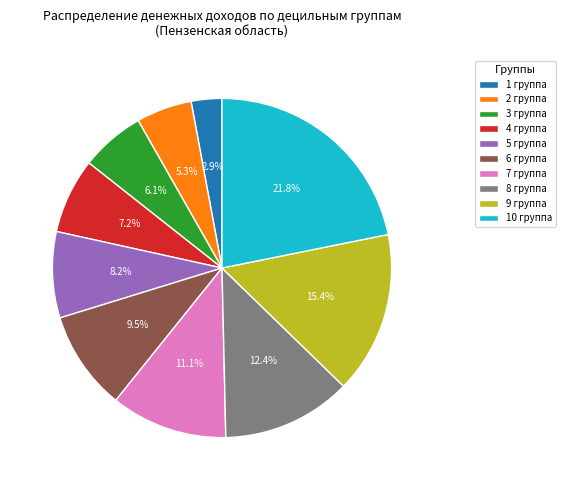

Combined, do 10 группа and 5 группа account for over 50%?

No